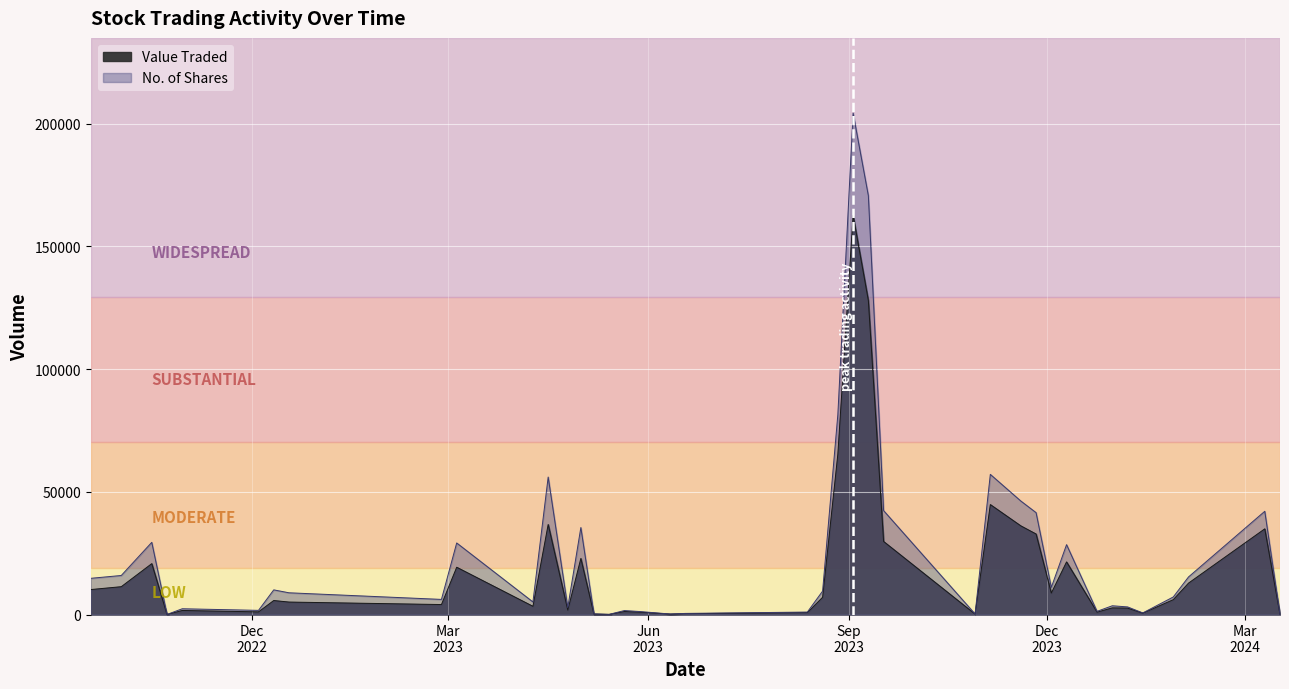

What are all the series names shown in the legend?

Value Traded, No. of Shares